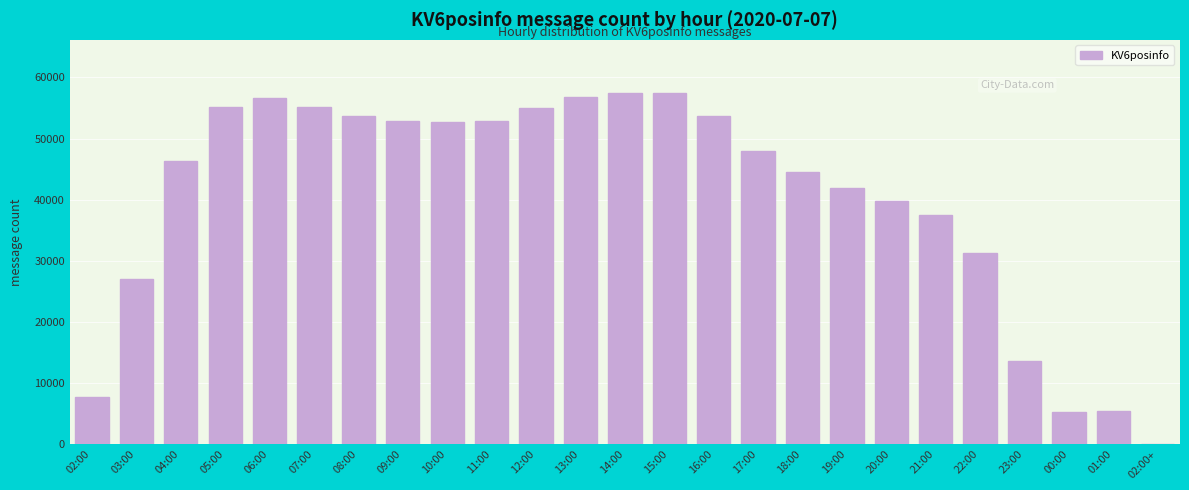

What is the difference between the values at 09:00 and 11:00?

141